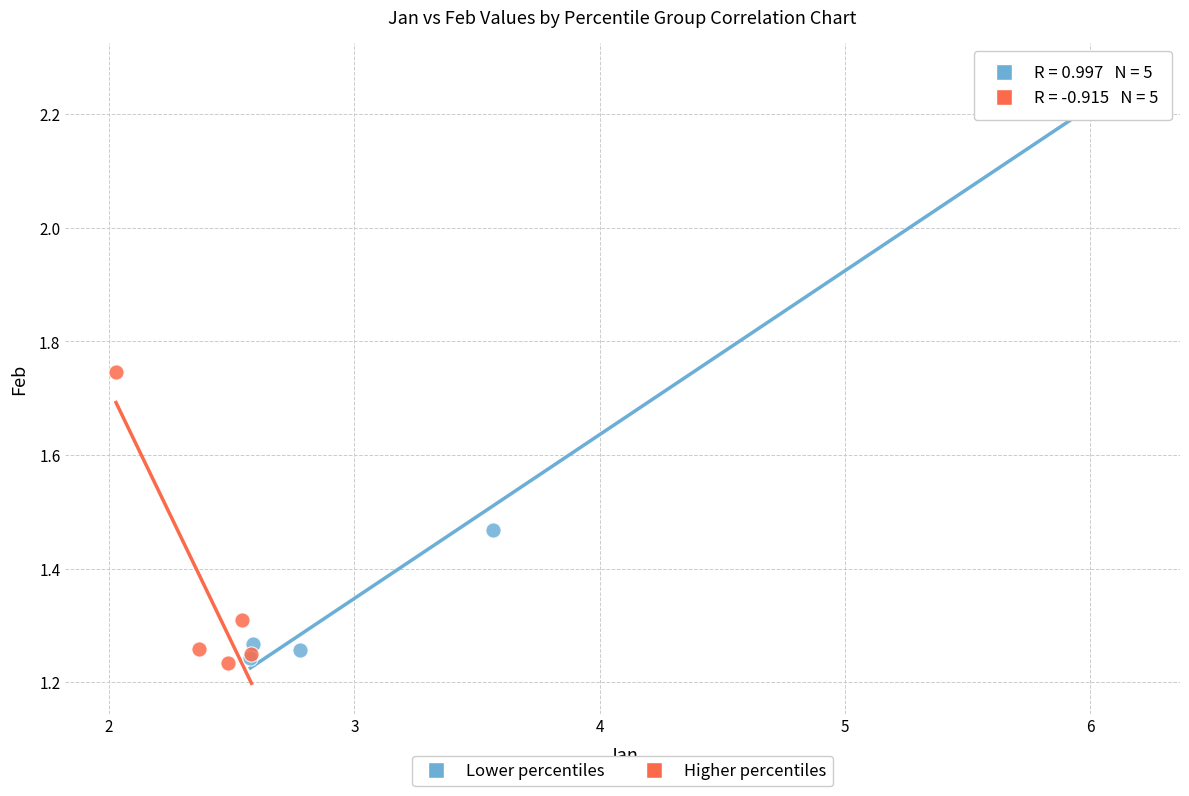

Which series contains the highest Y value?

Lower percentiles